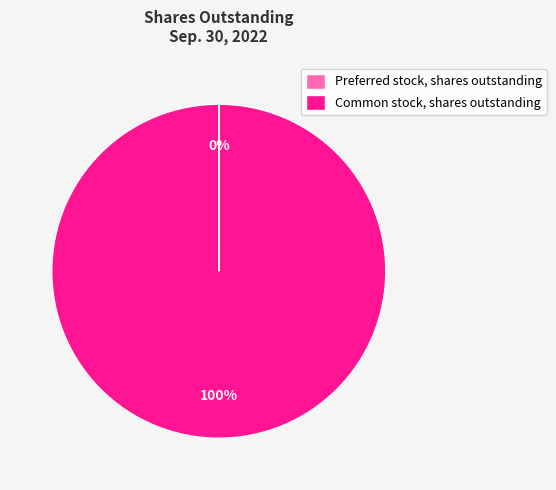

To the nearest percent, what is the difference between the largest and smallest slice percentages?

100%